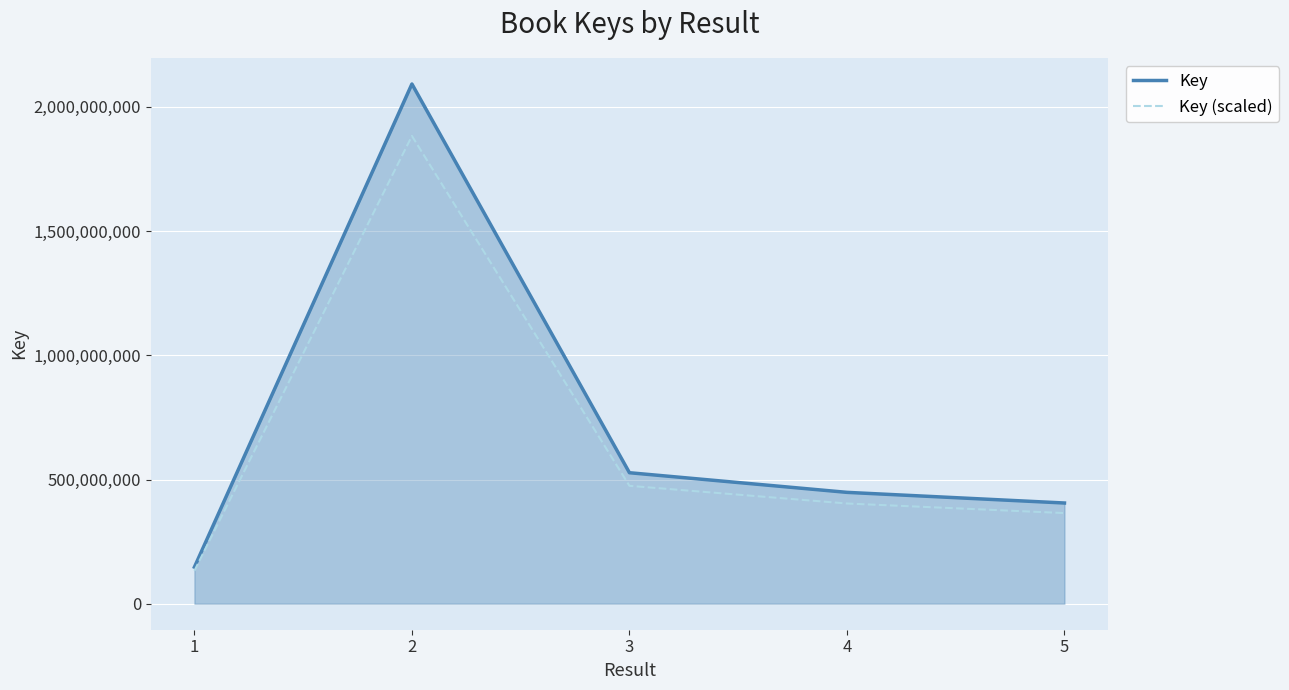

The value of Key at 1 is 147309271.0. True or false?

True